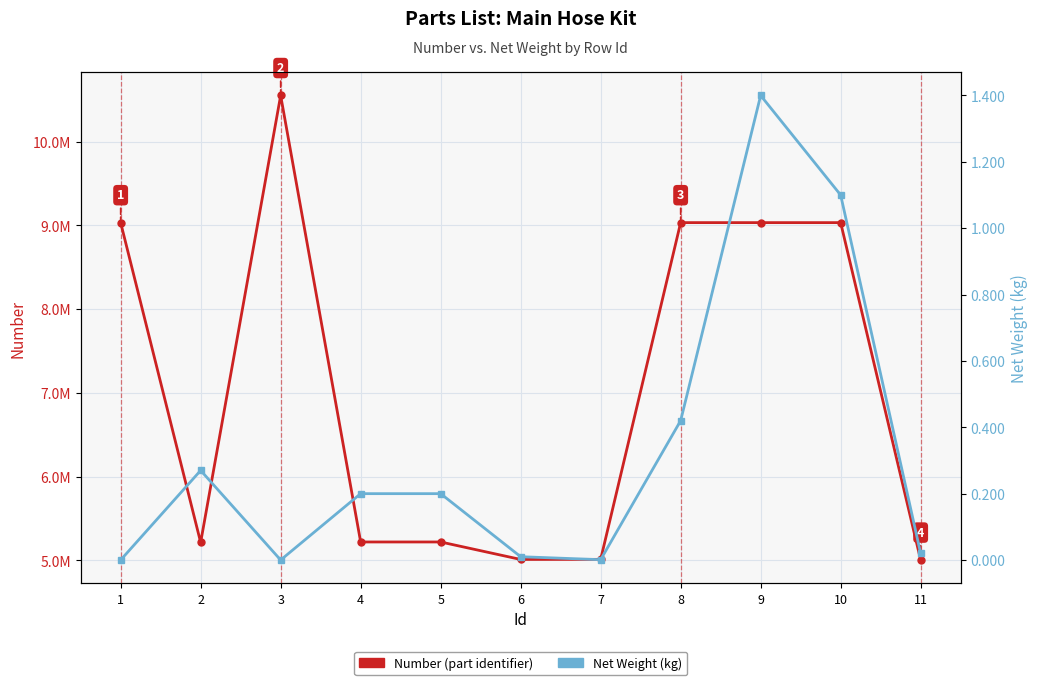

What are all the series names shown in the legend?

Number, Net Weight